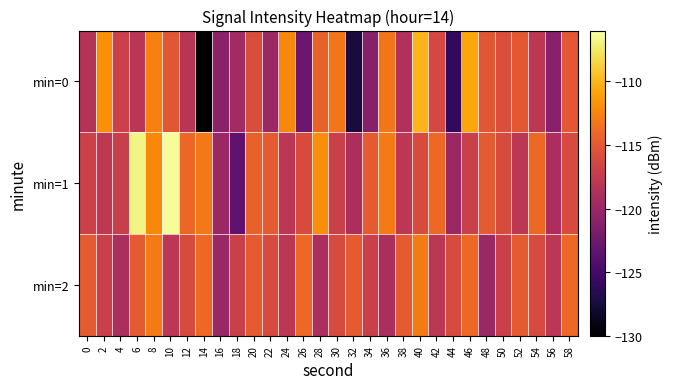

Reading left to right, list all the values displayed in this chart.

min=0: 0=-118.3	2=-111.8	4=-117.0	6=-118.1	8=-112.6	10=-115.2	12=-118.1	14=-130.0	16=-120.8	18=-119.4	20=-115.9	22=-119.9	24=-112.3	26=-122.7	28=-114.4	30=-113.3	32=-127.4	34=-121.2	36=-113.2	38=-118.6	40=-110.0	42=-116.3	44=-126.0	46=-110.7	48=-115.2	50=-115.8	52=-115.0	54=-117.9	56=-121.1	58=-115.1
min=1: 0=-116.9	2=-117.7	4=-117.2	6=-106.8	8=-112.3	10=-106.3	12=-114.1	14=-113.1	16=-120.0	18=-123.5	20=-114.5	22=-115.0	24=-118.0	26=-116.0	28=-112.0	30=-117.0	32=-119.0	34=-115.0	36=-113.0	38=-118.0	40=-116.0	42=-114.0	44=-120.0	46=-117.0	48=-115.0	50=-116.0	52=-118.0	54=-114.0	56=-119.0	58=-116.0
min=2: 0=-115.0	2=-117.0	4=-119.0	6=-115.0	8=-113.0	10=-118.0	12=-116.0	14=-114.0	16=-120.0	18=-117.0	20=-115.0	22=-116.0	24=-118.0	26=-114.0	28=-119.0	30=-116.0	32=-115.0	34=-117.0	36=-119.0	38=-115.0	40=-113.0	42=-118.0	44=-116.0	46=-114.0	48=-120.0	50=-117.0	52=-115.0	54=-116.0	56=-118.0	58=-114.0